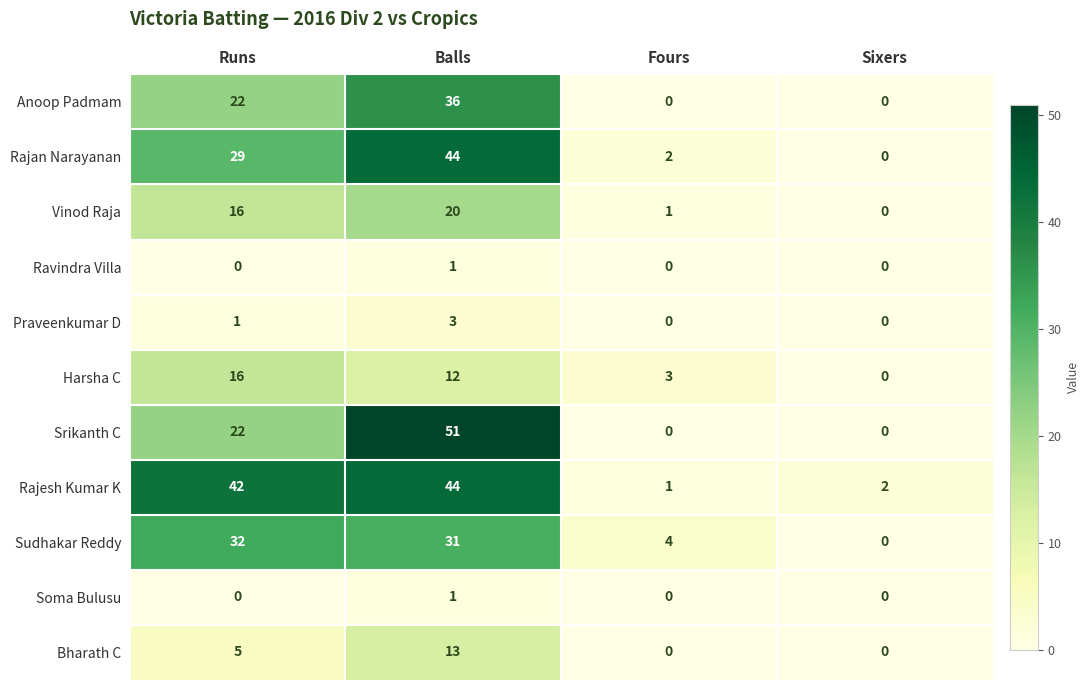

At which category does the chart reach its peak across all series?

Balls